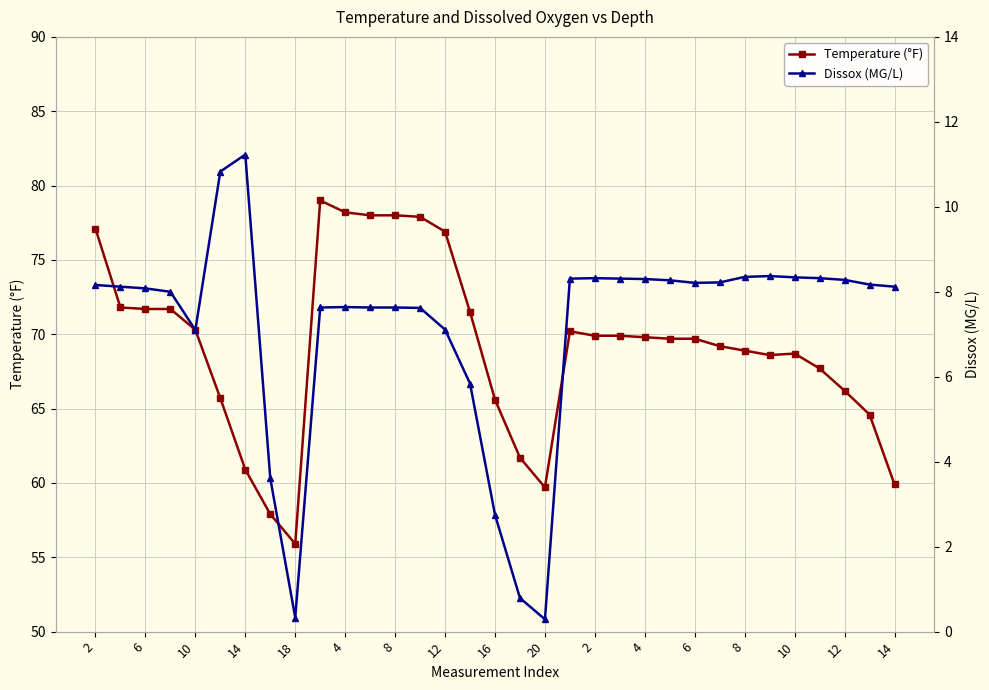

What are all the series names shown in the legend?

Temperature (°F), Dissox (MG/L)